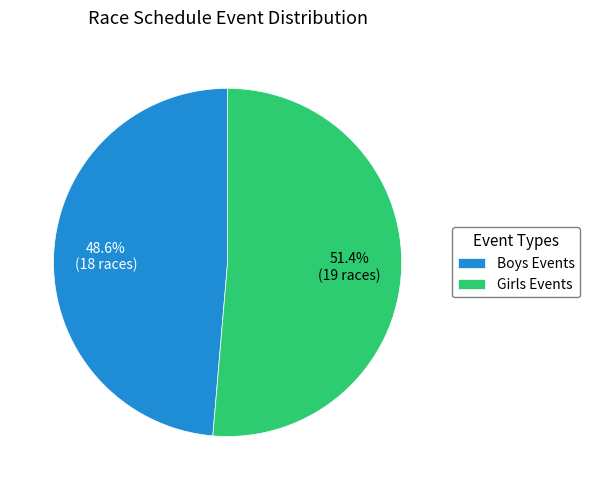

Rank the categories by value from lowest to highest.

Boys Events, Girls Events